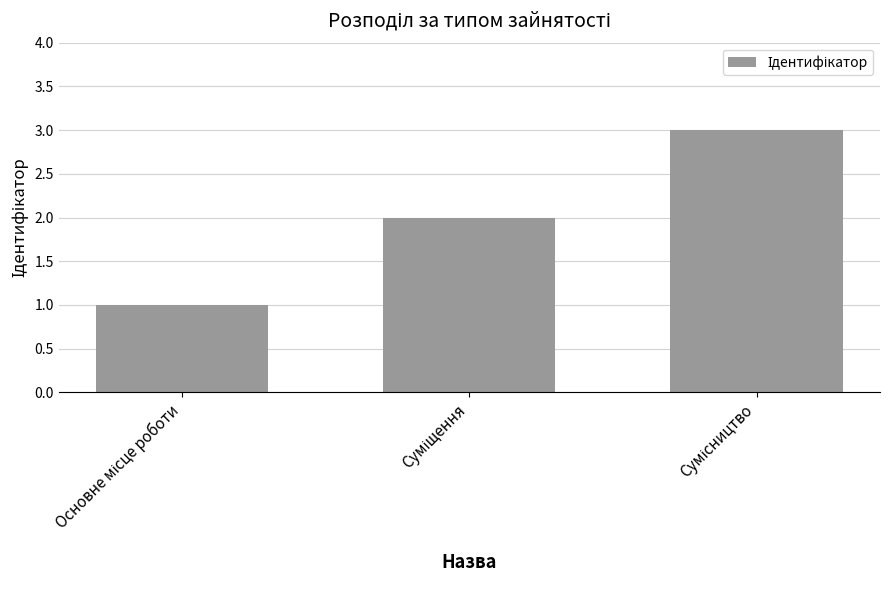

What is the sum of all values?

6